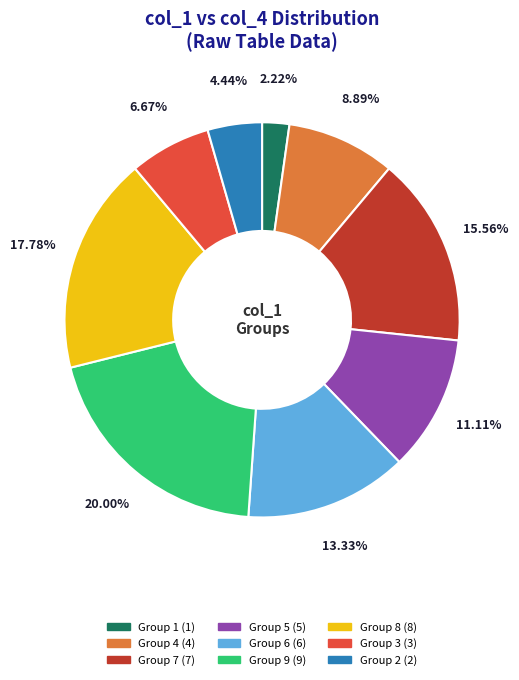

Is there any slice that represents more than half of the pie?

No